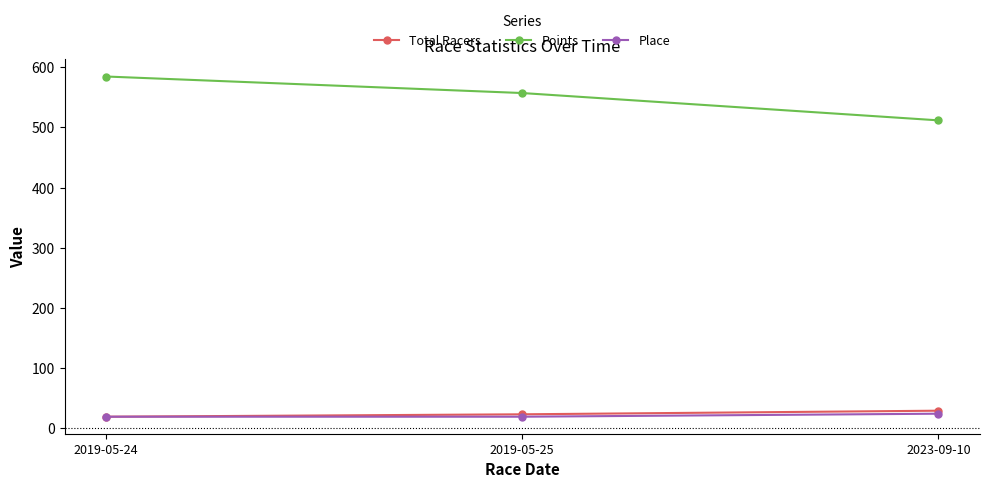

The value of Points at 2023-09-10 is 104.9. True or false?

False